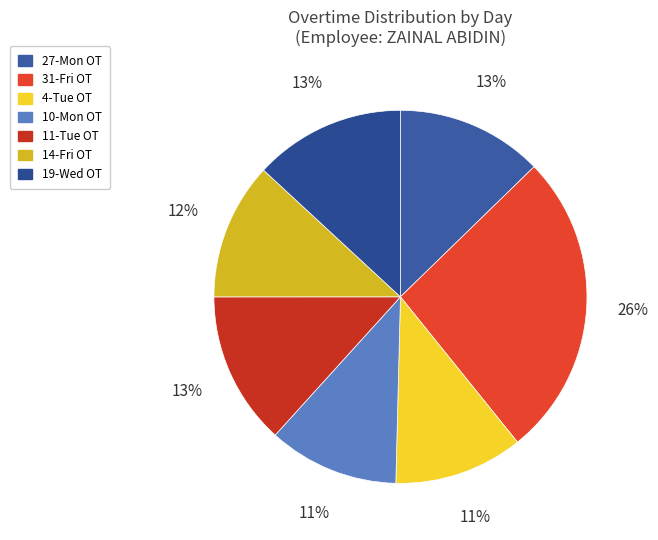

What is the change in value from 14-Fri OT to 19-Wed OT?

+1.0